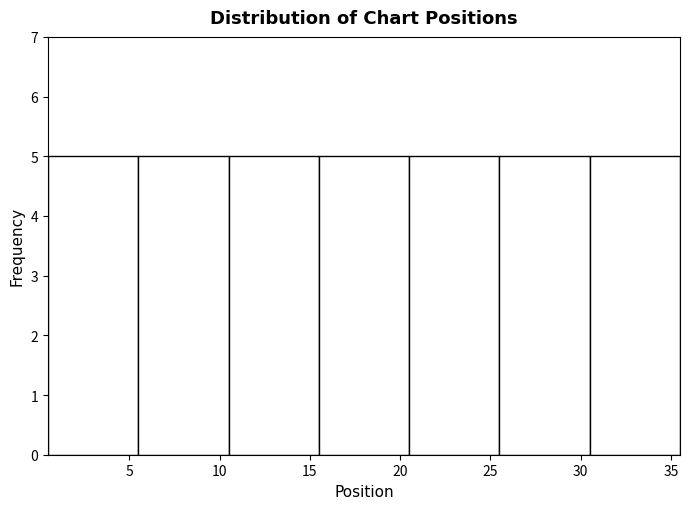

Reading left to right, list every bar in this chart as the range it spans on the x-axis followed by its height. The values are not printed on the chart, so give them approximately, as read against the axis.

0.5 to 5.5: 5
5.5 to 10.5: 5
10.5 to 15.5: 5
15.5 to 20.5: 5
20.5 to 25.5: 5
25.5 to 30.5: 5
30.5 to 35.5: 5